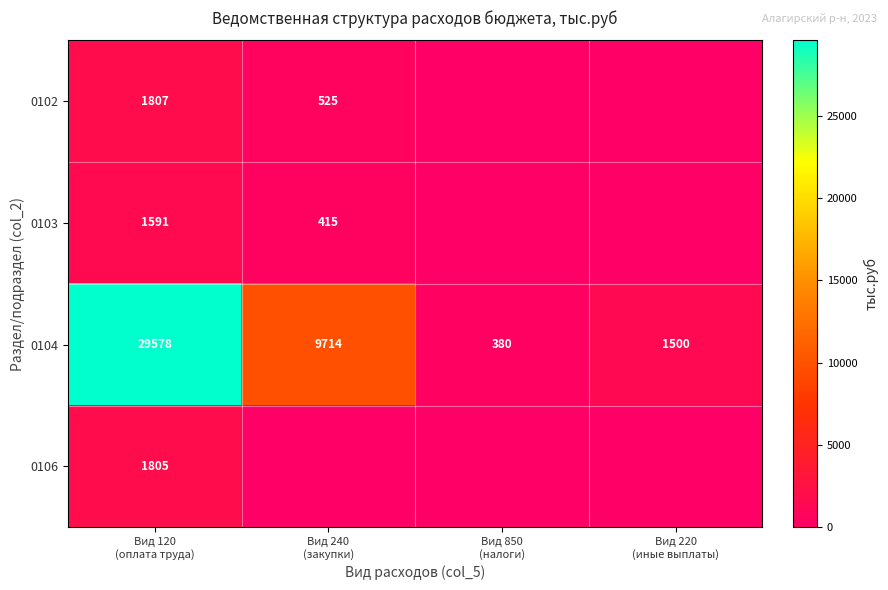

How many values in the 0104 series are below 9714?

2